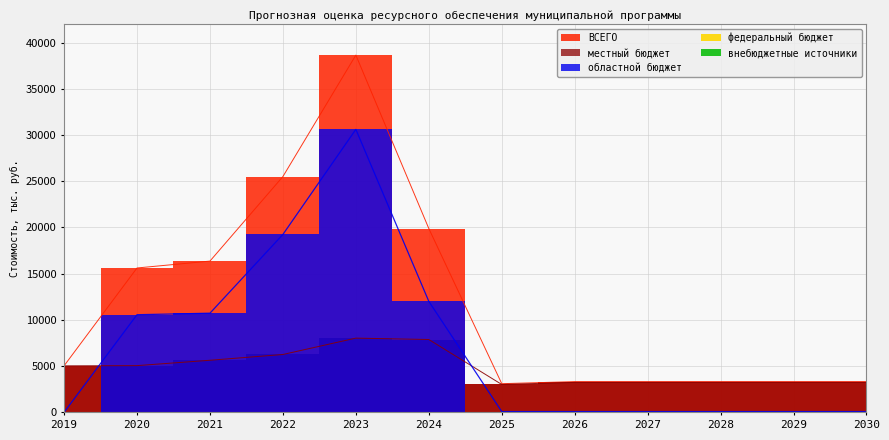

Which label corresponds to the smallest value in the chart?

2019